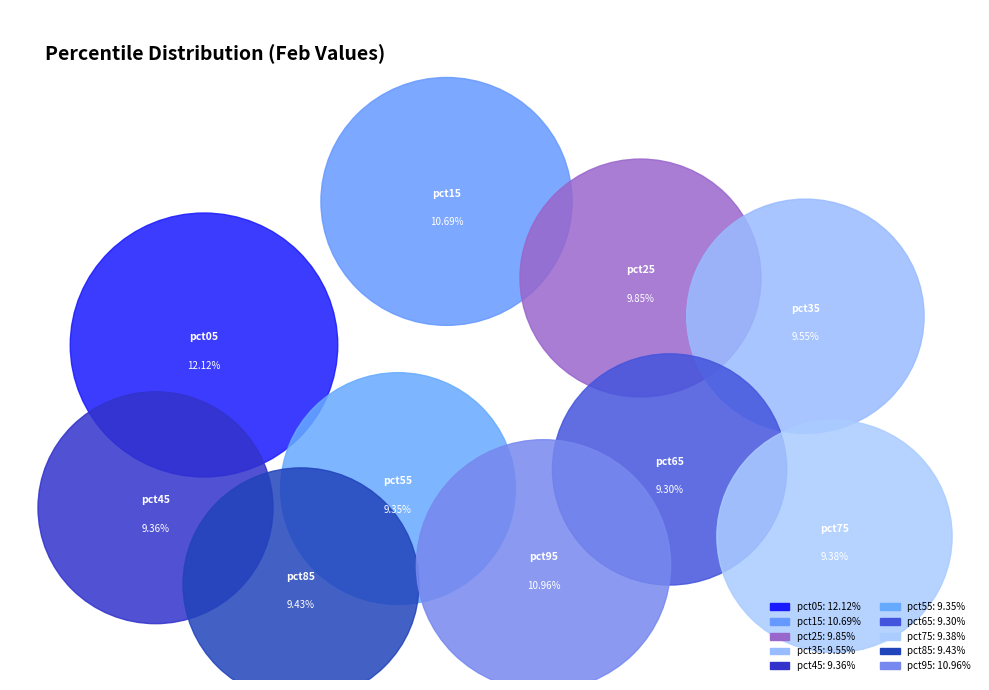

The pct25 slice represents 1% of the pie. True or false?

False